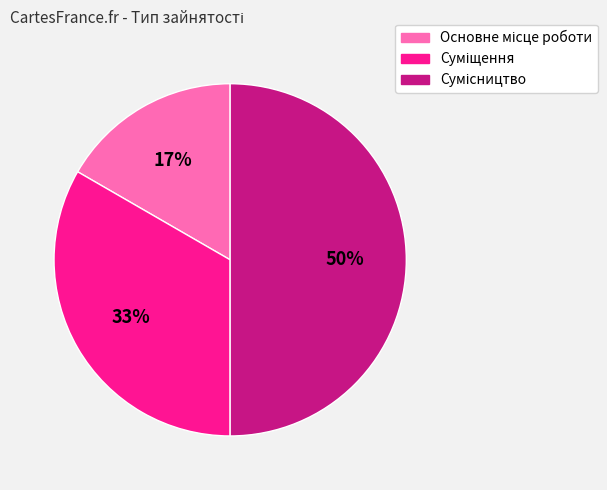

How many slices are in this pie chart?

3